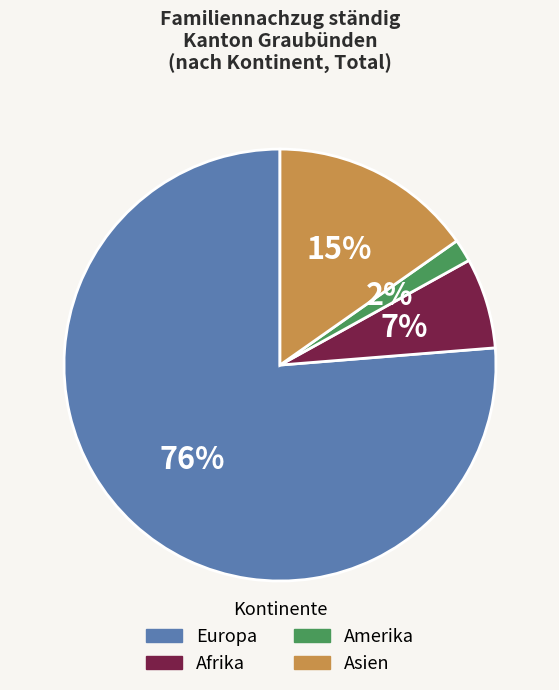

Count the number of slices in the pie.

4